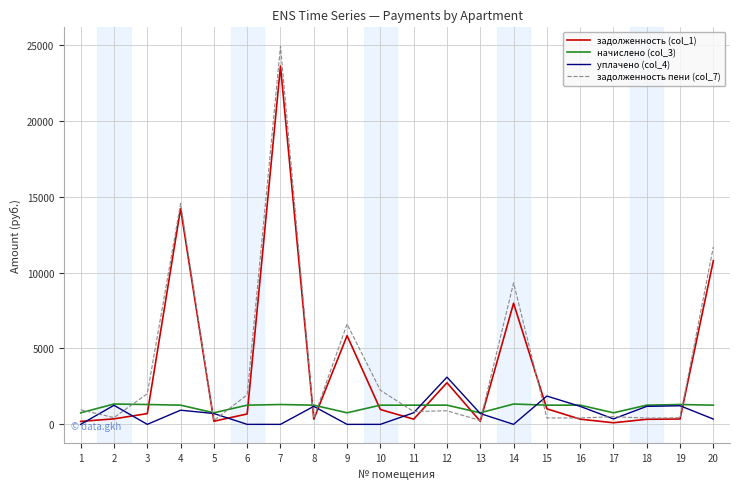

The задолженность (col_1) series shows 6156.9 at 20. True or false?

False